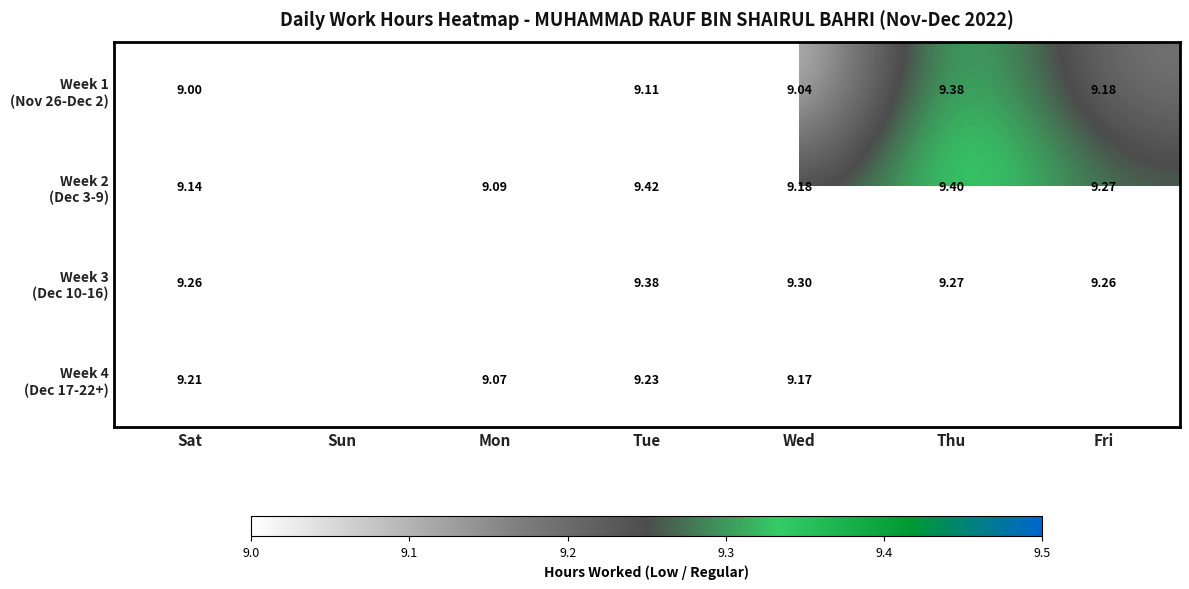

Rank the series at Wed from lowest to highest value.

Week 1 (Nov 26-Dec 2), Week 4 (Dec 17-22+), Week 2 (Dec 3-9), Week 3 (Dec 10-16)